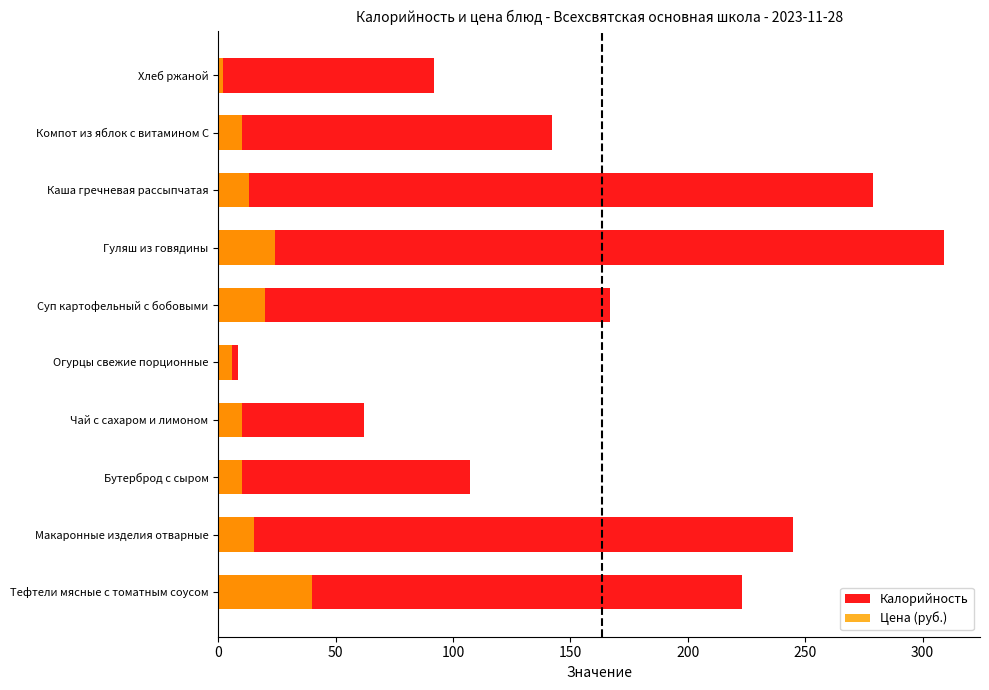

What is the total value across all series at Гуляш из говядины?

333.0